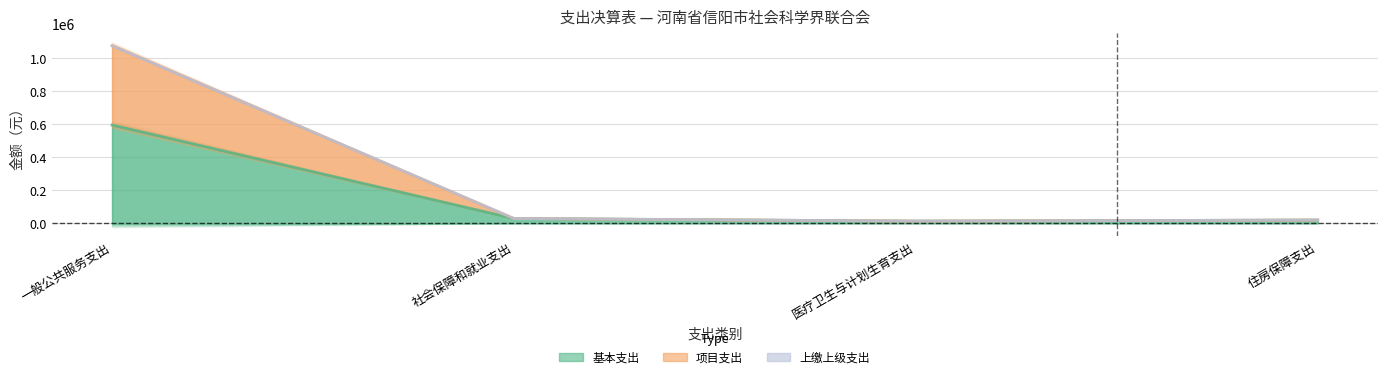

The 项目支出 series shows 13027.0 at 医疗卫生与计划生育支出. True or false?

True